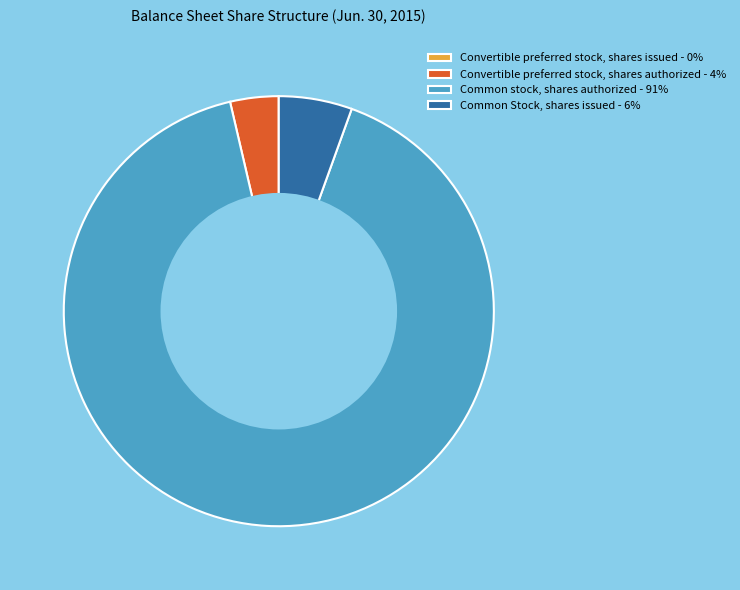

The Common Stock, shares issued - 6% slice represents 11% of the pie. True or false?

False